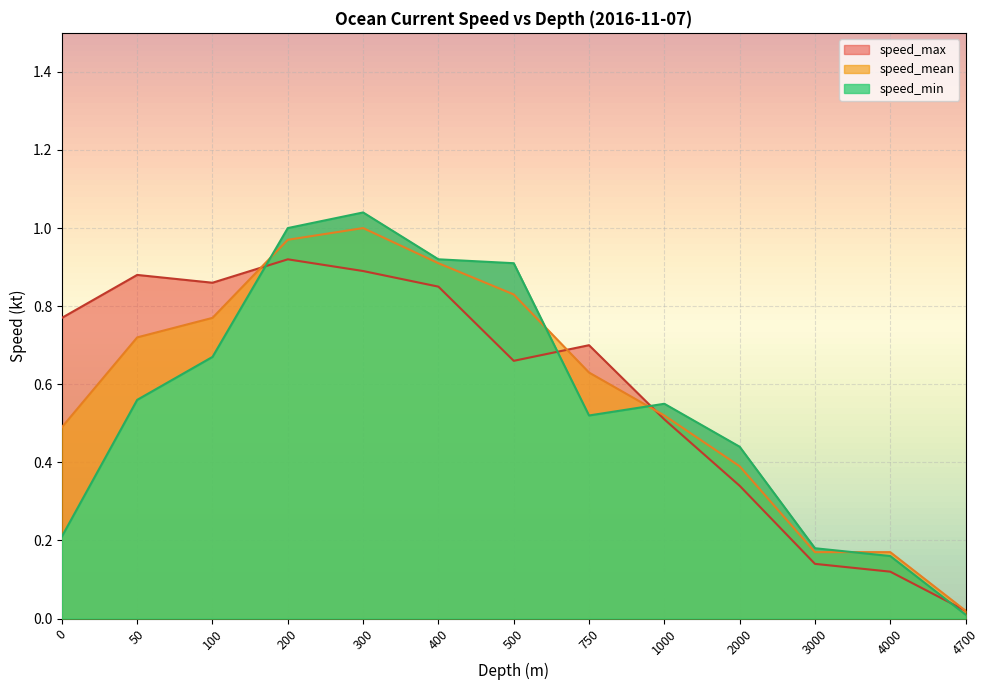

List the labels in order of speed_mean value, smallest first.

4700, 3000, 4000, 2000, 0, 1000, 750, 50, 100, 500, 400, 200, 300